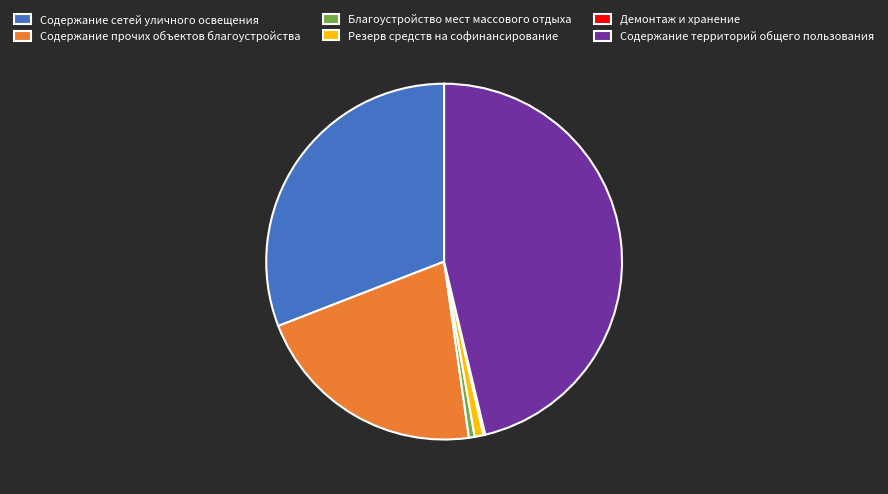

Is there a majority slice in this chart?

No